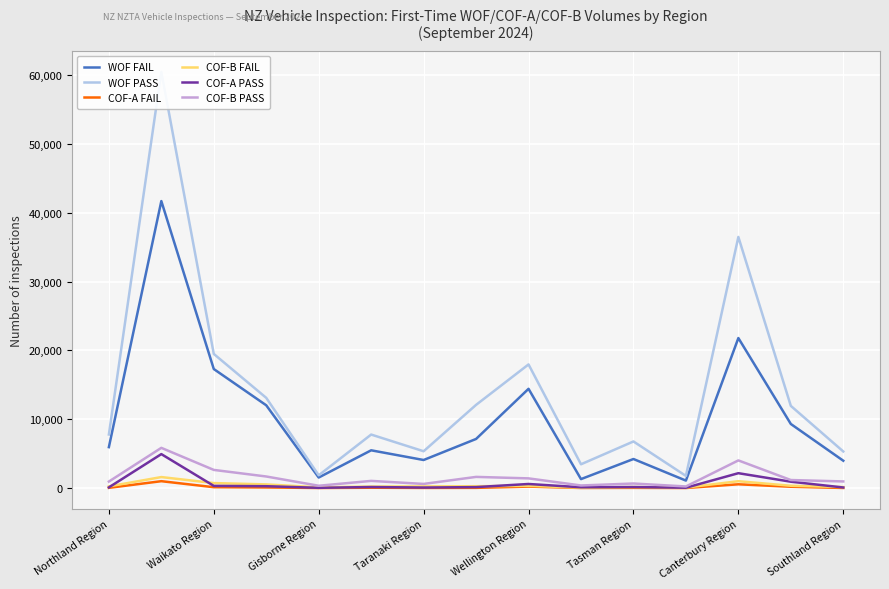

The value of WOF FAIL at Wellington Region is 14421. True or false?

True